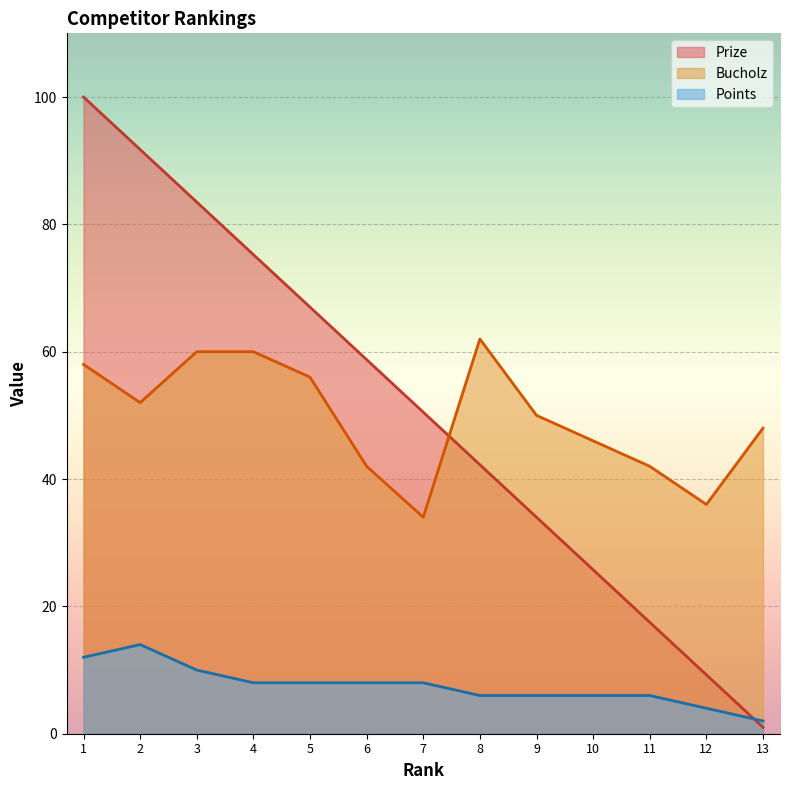

The value of Prize at 13 is 1.0. True or false?

True